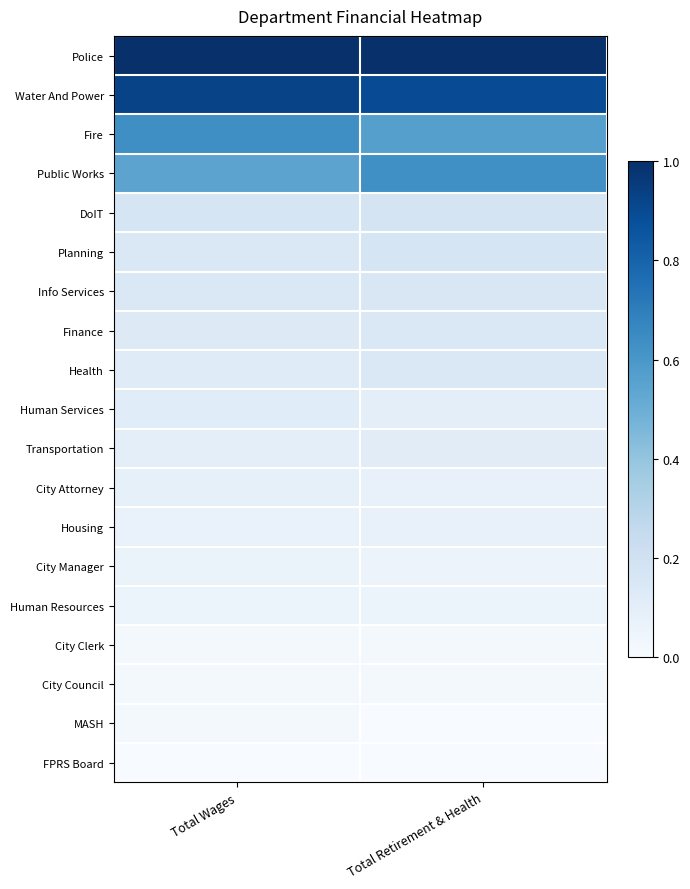

Which category has the lowest value across all series?

Total Wages